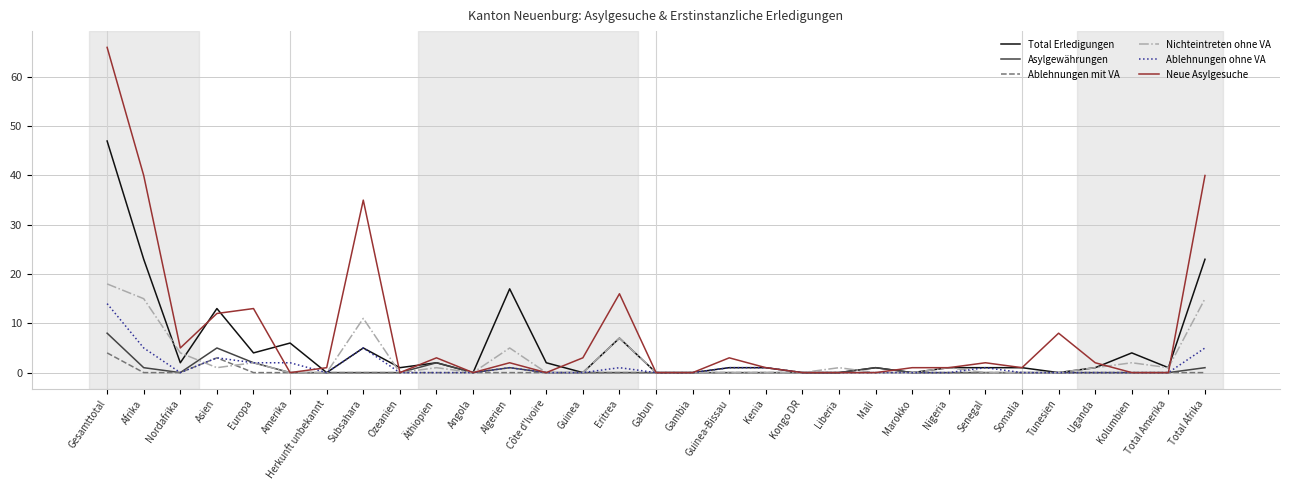

The value of Total Erledigungen at Subsahara is 5. True or false?

True